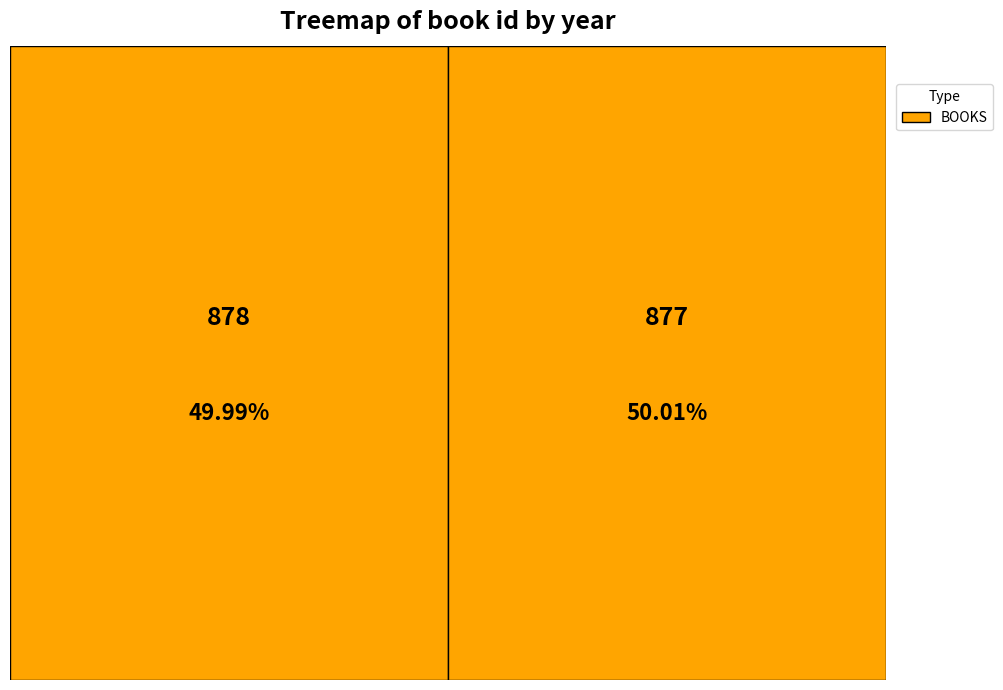

How many slices are in this pie chart?

2